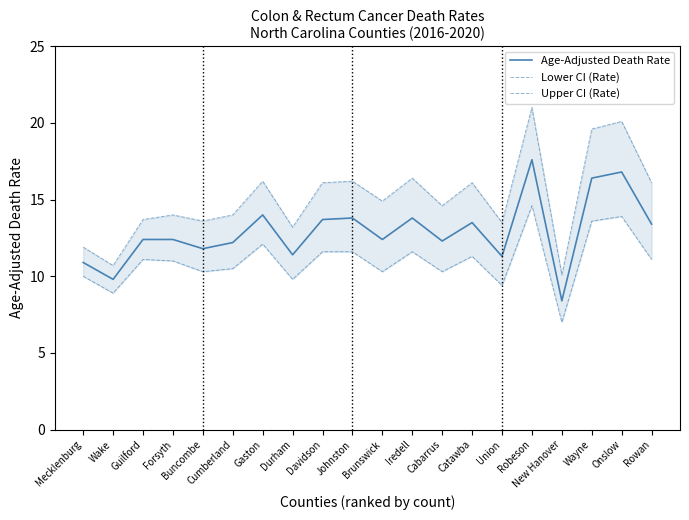

True or false: Age-Adjusted Death Rate and Upper CI (Rate) intersect in this chart.

False